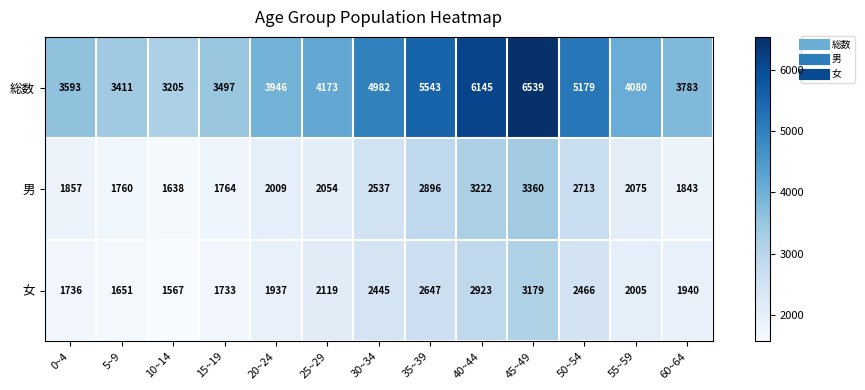

The value of 男 at 55~59 is 1126. True or false?

False